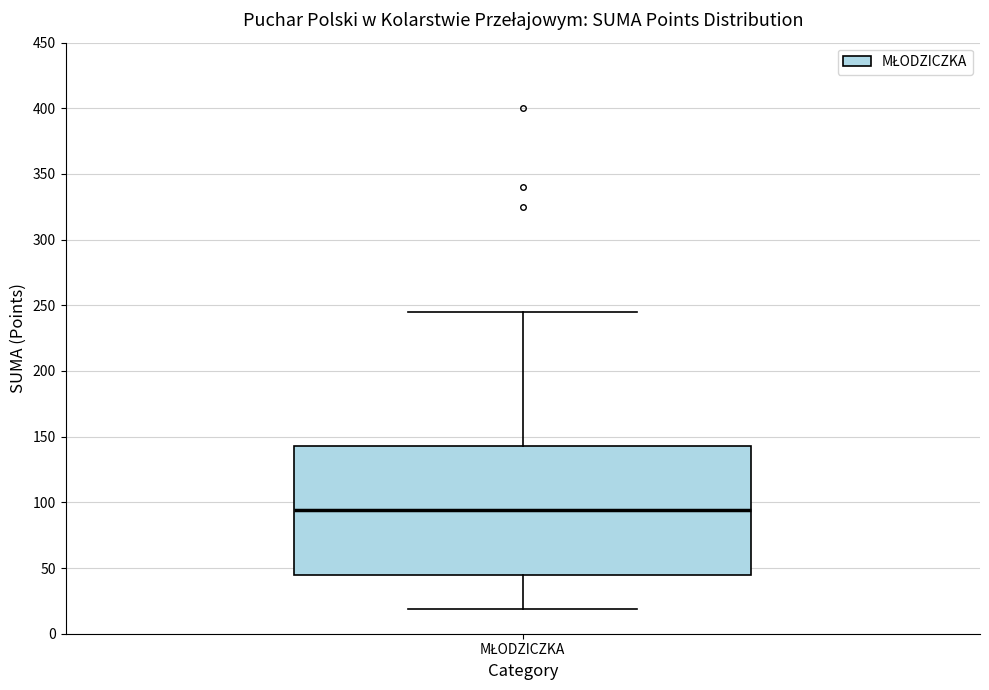

Where does the upper whisker of the box for MŁODZICZKA end on the y-axis? The values are not printed on the chart, so give them approximately, as read against the axis.

245